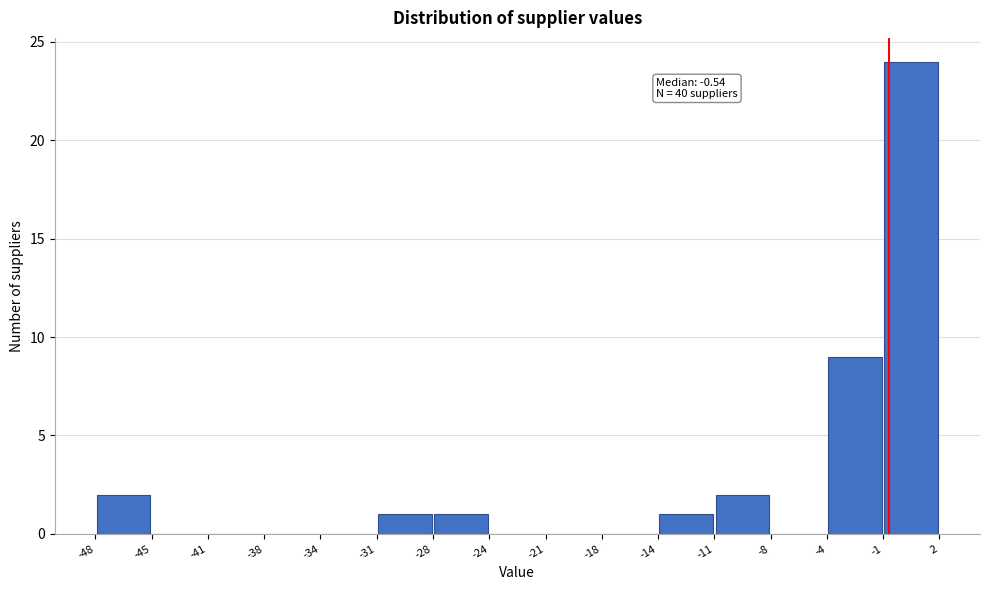

Over which range of the x-axis is the bar tallest?

-1 to 2